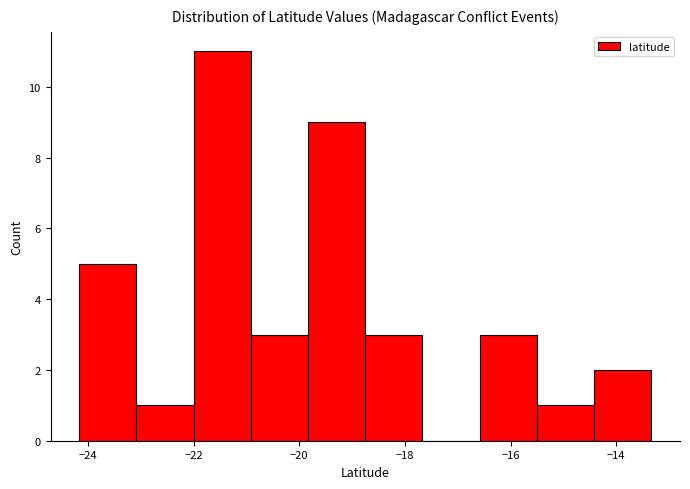

Reading left to right, list every bar in this chart as the range it spans on the x-axis followed by its height. Neither the bar edges nor the heights are printed on the chart, so give them approximately, as read against the axes.

-24.2 to -23.0: 5
-23.0 to -22.0: 1
-22.0 to -21.0: 11
-21.0 to -19.8: 3
-19.8 to -18.8: 9
-18.8 to -17.6: 3
-17.6 to -16.6: 0
-16.6 to -15.4: 3
-15.4 to -14.4: 1
-14.4 to -13.4: 2